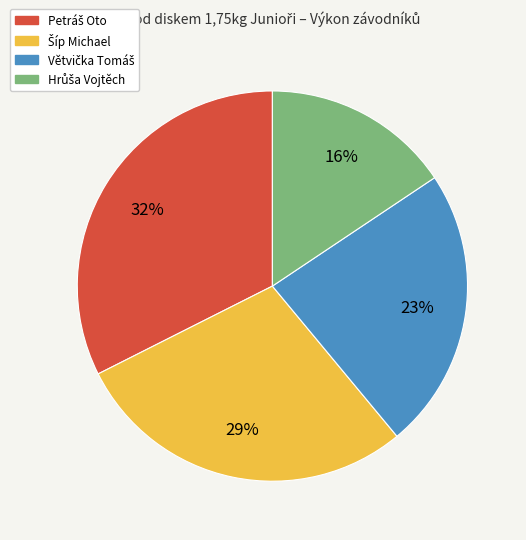

To the nearest percent, what is the average slice percentage?

25%